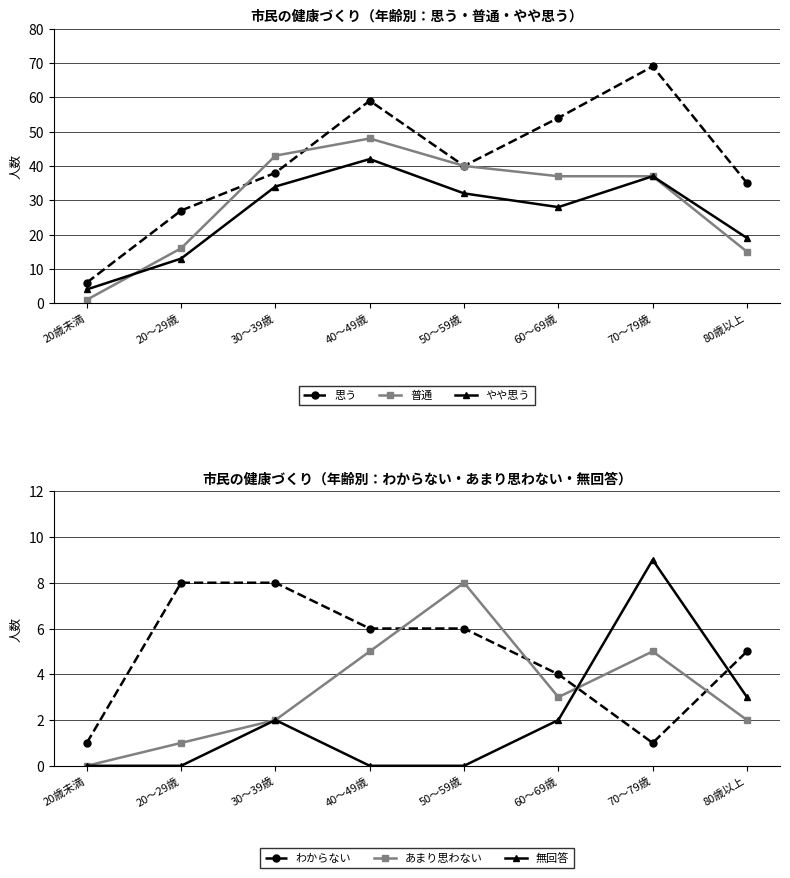

What is the total value across all series at 20歳未満?

12